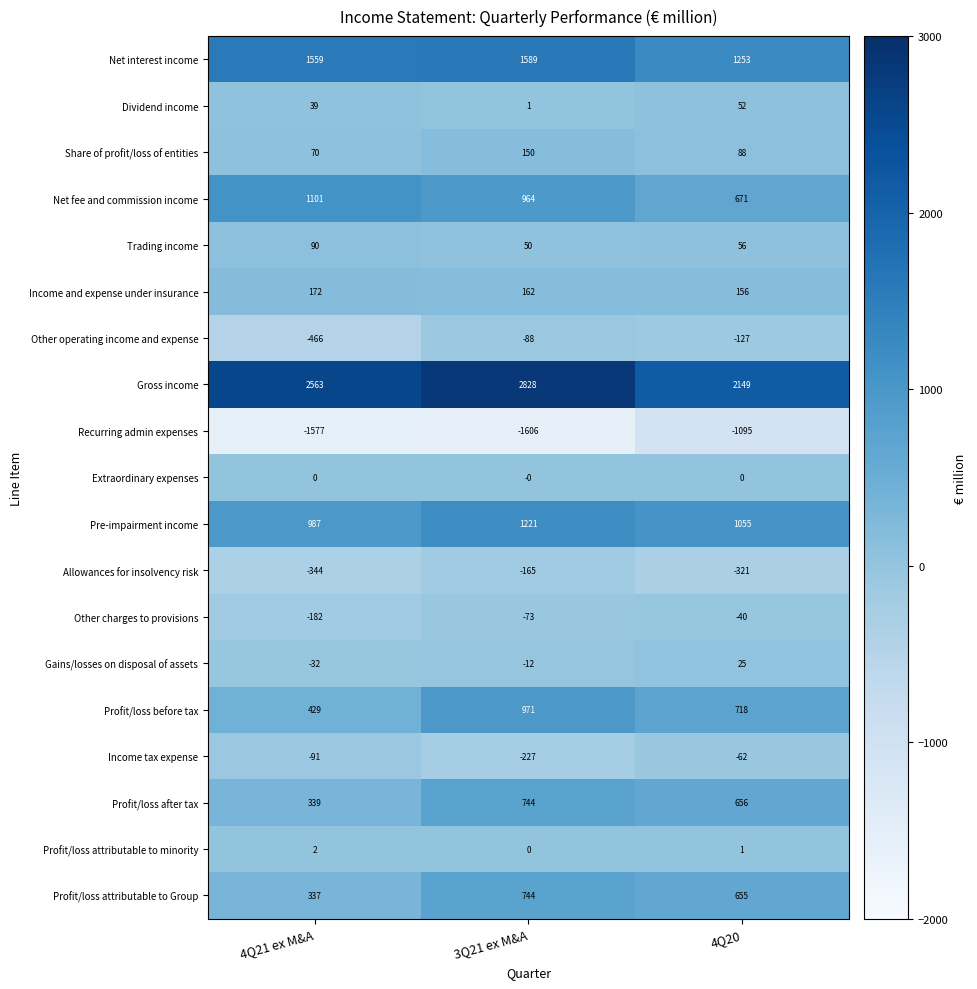

How many data points does each series have?

3